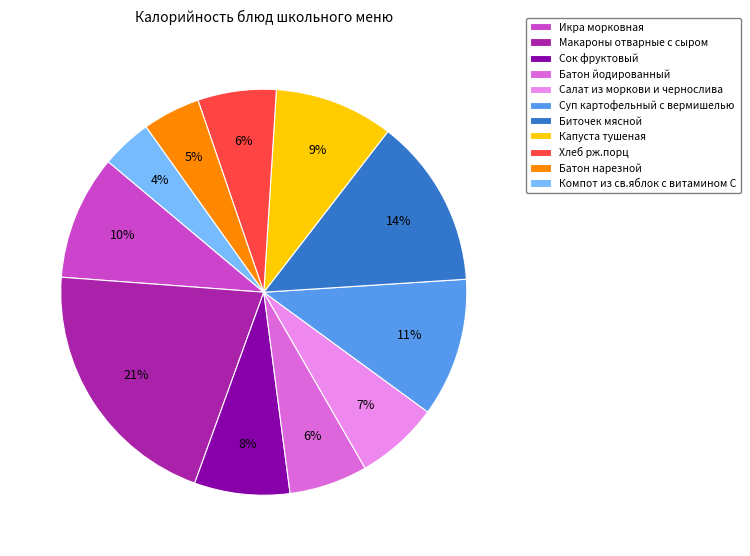

Approximately how many times larger is the value at Хлеб рж.порц compared to Сок фруктовый?

0.8